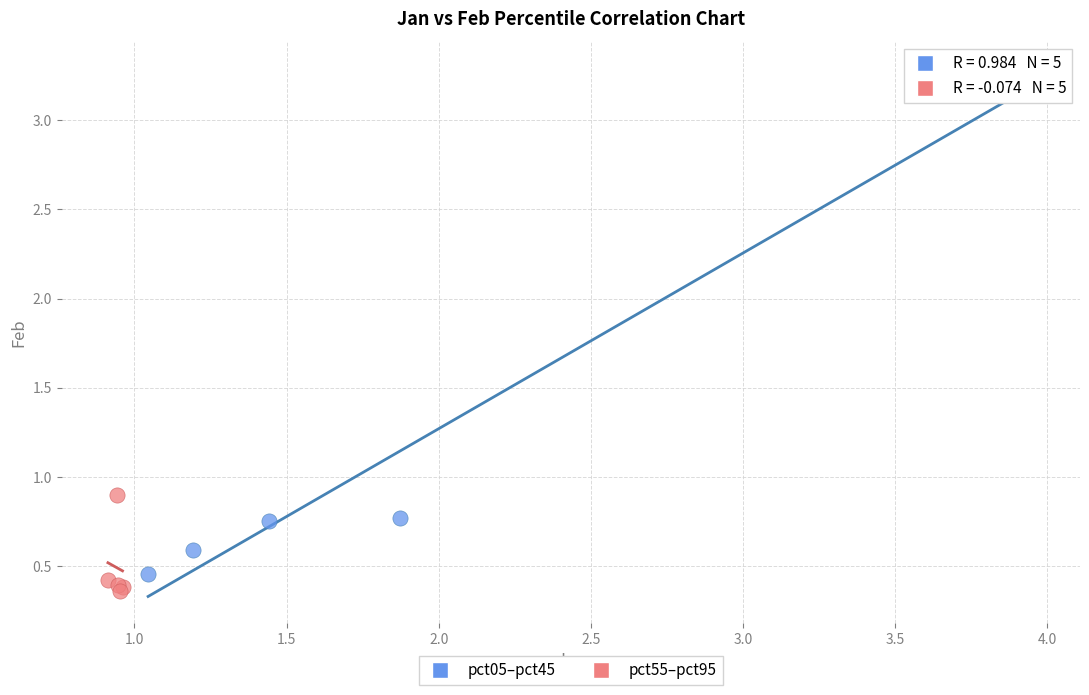

Which series has the largest Y range (max minus min)?

pct05–pct45